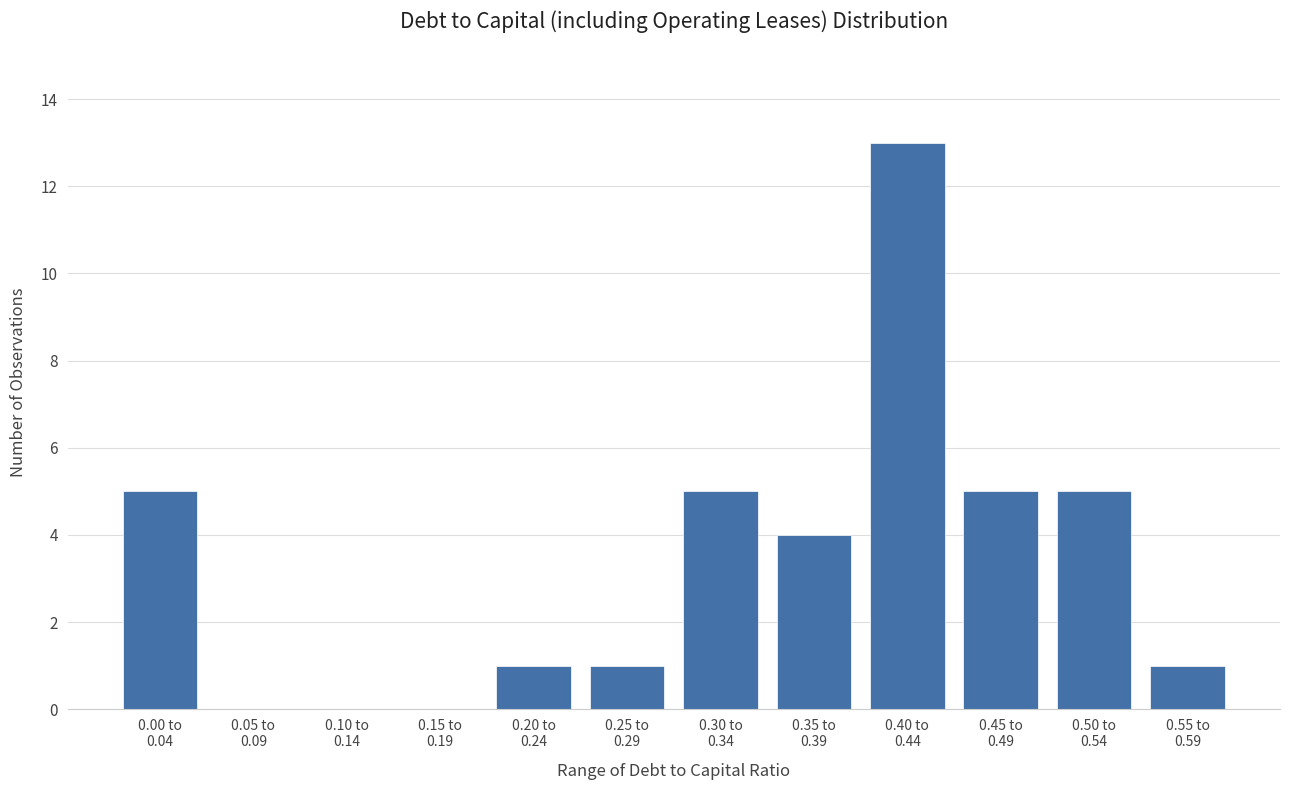

What is the maximum value shown in the chart?

13